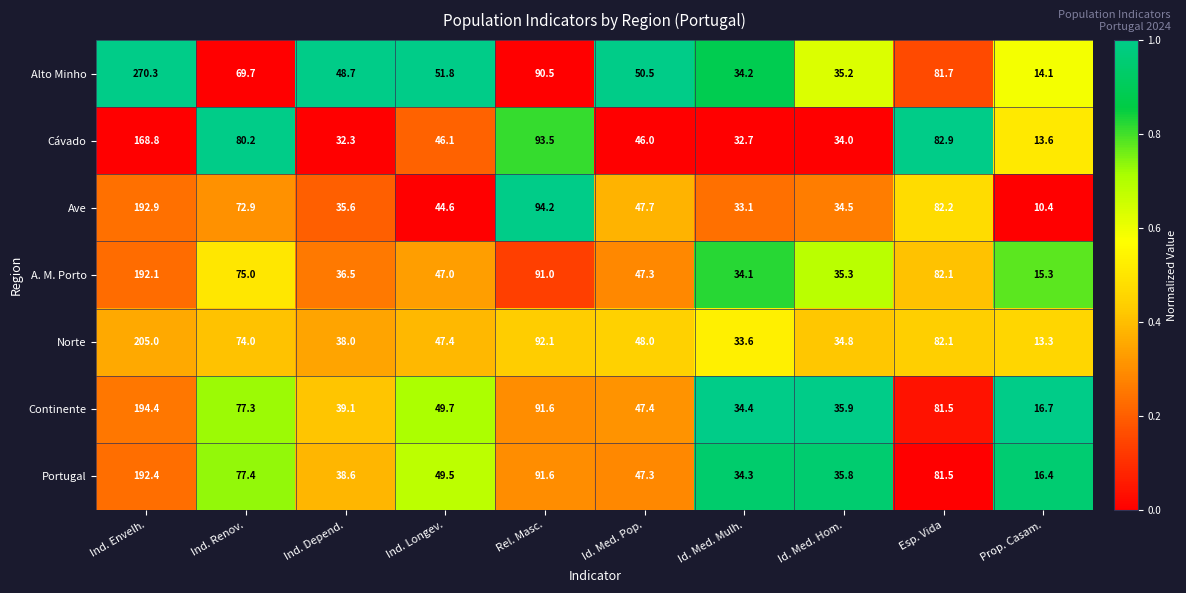

The Cávado series shows 168.8 at Ind. Envelh.. True or false?

True